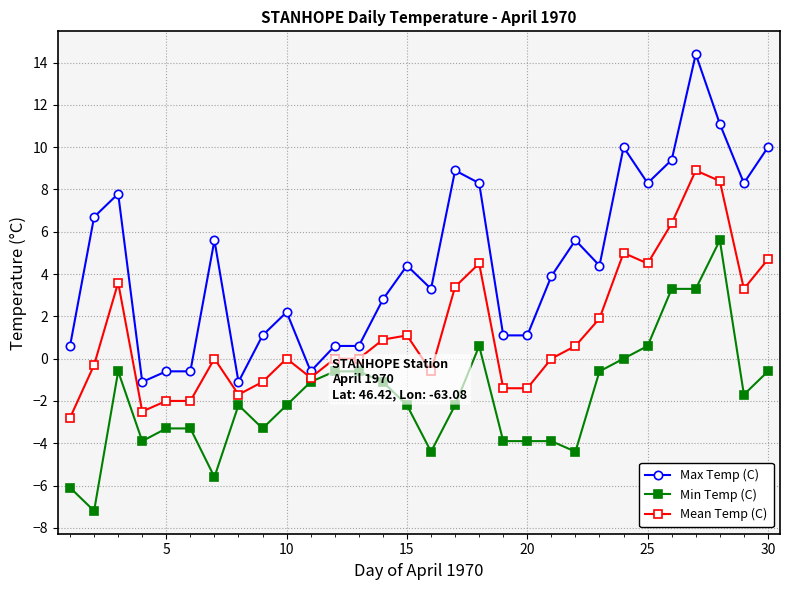

What is the value of the Mean Temp (C) point at the 22nd from the left?

0.6